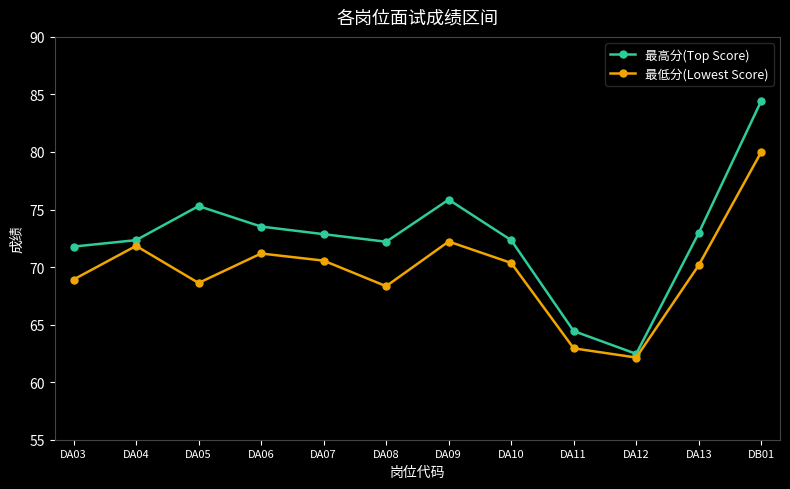

True or false: 最低分(Lowest Score) and 最高分(Top Score) intersect in this chart.

False